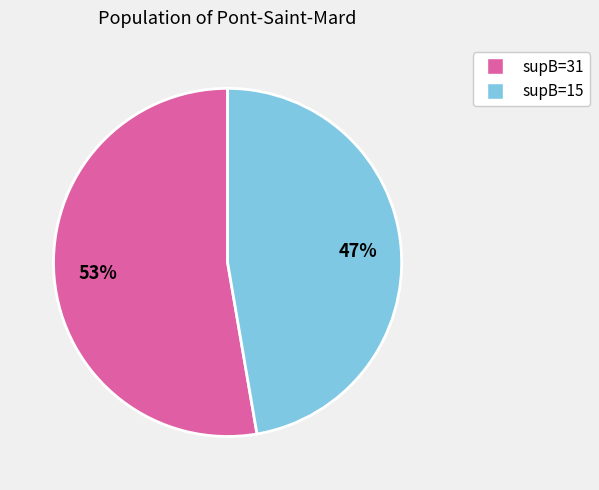

Does any single category account for the majority?

Yes